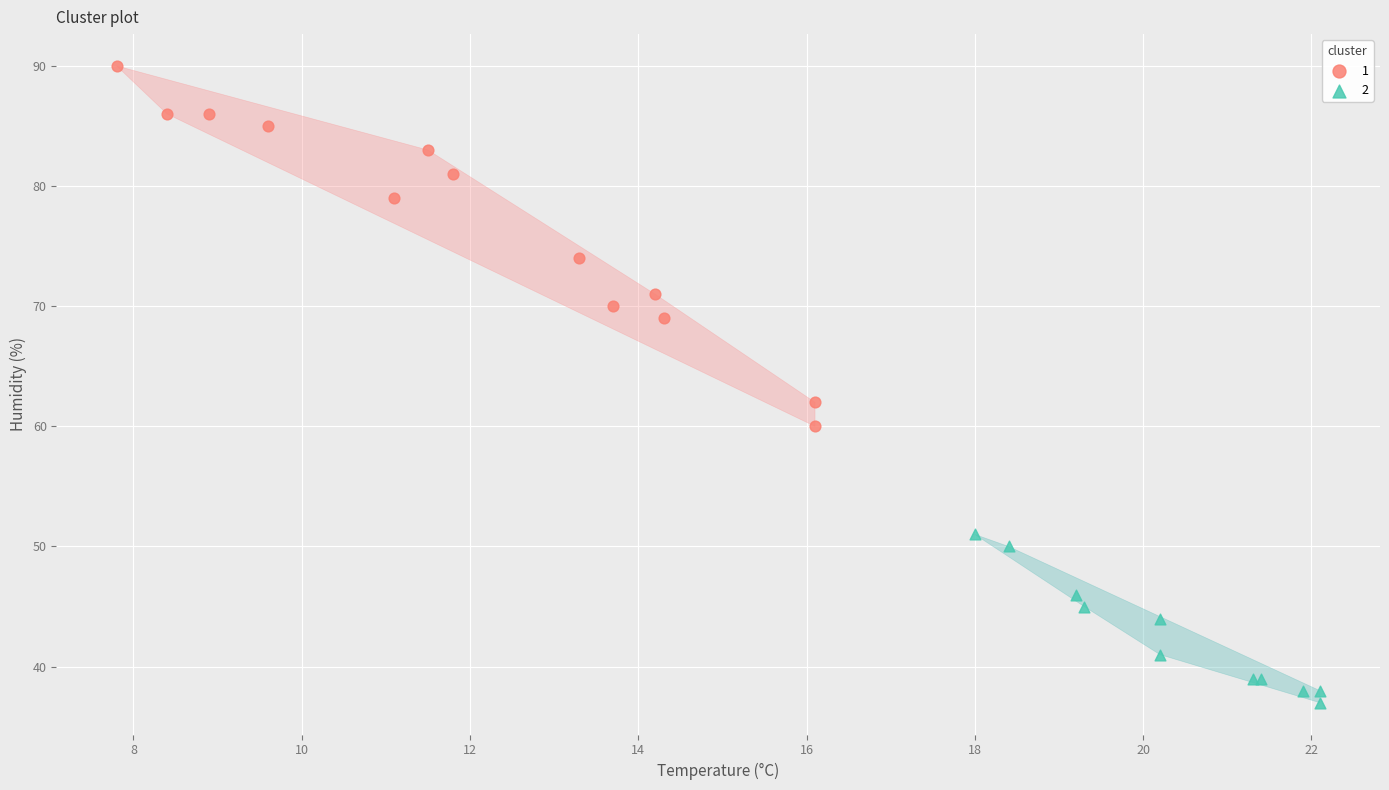

What are all the series names shown in the legend?

1, 2